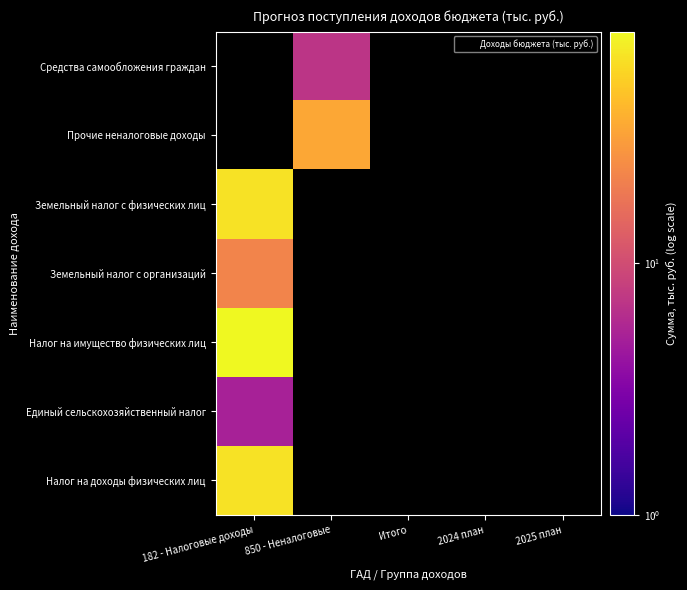

What is the highest value of the Налог на имущество физических лиц series?

83.0